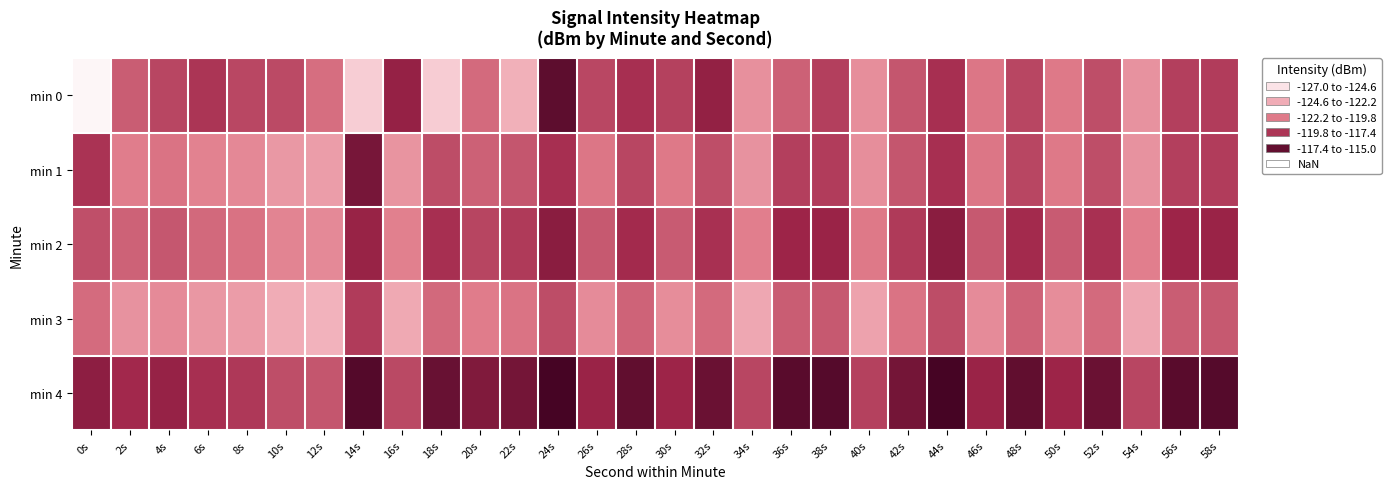

Reading left to right, list all the values displayed in this chart.

min 0: 0s=-126.6	2s=-120.0	4s=-119.2	6s=-118.5	8s=-119.2	10s=-119.3	12s=-120.5	14s=-124.9	16s=-117.7	18s=-124.9	20s=-120.4	22s=-123.6	24s=-116.0	26s=-119.2	28s=-118.3	30s=-118.9	32s=-117.6	34s=-122.0	36s=-120.1	38s=-118.9	40s=-121.9	42s=-119.7	44s=-118.4	46s=-120.8	48s=-119.2	50s=-120.9	52s=-119.4	54s=-122.2	56s=-118.9	58s=-118.8
min 1: 0s=-118.5	2s=-121.1	4s=-120.8	6s=-121.4	8s=-121.7	10s=-122.4	12s=-122.7	14s=-116.8	16s=-122.3	18s=-119.4	20s=-120.1	22s=-119.7	24s=-118.4	26s=-120.8	28s=-119.2	30s=-120.9	32s=-119.4	34s=-122.2	36s=-118.9	38s=-118.8	40s=-121.9	42s=-119.7	44s=-118.4	46s=-120.8	48s=-119.2	50s=-120.9	52s=-119.4	54s=-122.2	56s=-118.9	58s=-118.8
min 2: 0s=-119.5	2s=-120.1	4s=-119.8	6s=-120.4	8s=-120.7	10s=-121.4	12s=-121.7	14s=-117.8	16s=-121.3	18s=-118.4	20s=-119.1	22s=-118.7	24s=-117.4	26s=-119.8	28s=-118.2	30s=-119.9	32s=-118.4	34s=-121.2	36s=-117.9	38s=-117.8	40s=-120.9	42s=-118.7	44s=-117.4	46s=-119.8	48s=-118.2	50s=-119.9	52s=-118.4	54s=-121.2	56s=-117.9	58s=-117.8
min 3: 0s=-120.5	2s=-122.1	4s=-121.8	6s=-122.4	8s=-122.7	10s=-123.4	12s=-123.7	14s=-118.8	16s=-123.3	18s=-120.4	20s=-121.1	22s=-120.7	24s=-119.4	26s=-121.8	28s=-120.2	30s=-121.9	32s=-120.4	34s=-123.2	36s=-119.9	38s=-119.8	40s=-122.9	42s=-120.7	44s=-119.4	46s=-121.8	48s=-120.2	50s=-121.9	52s=-120.4	54s=-123.2	56s=-119.9	58s=-119.8
min 4: 0s=-117.5	2s=-118.1	4s=-117.8	6s=-118.4	8s=-118.7	10s=-119.4	12s=-119.7	14s=-115.8	16s=-119.3	18s=-116.4	20s=-117.1	22s=-116.7	24s=-115.4	26s=-117.8	28s=-116.2	30s=-117.9	32s=-116.4	34s=-119.2	36s=-115.9	38s=-115.8	40s=-118.9	42s=-116.7	44s=-115.4	46s=-117.8	48s=-116.2	50s=-117.9	52s=-116.4	54s=-119.2	56s=-115.9	58s=-115.8